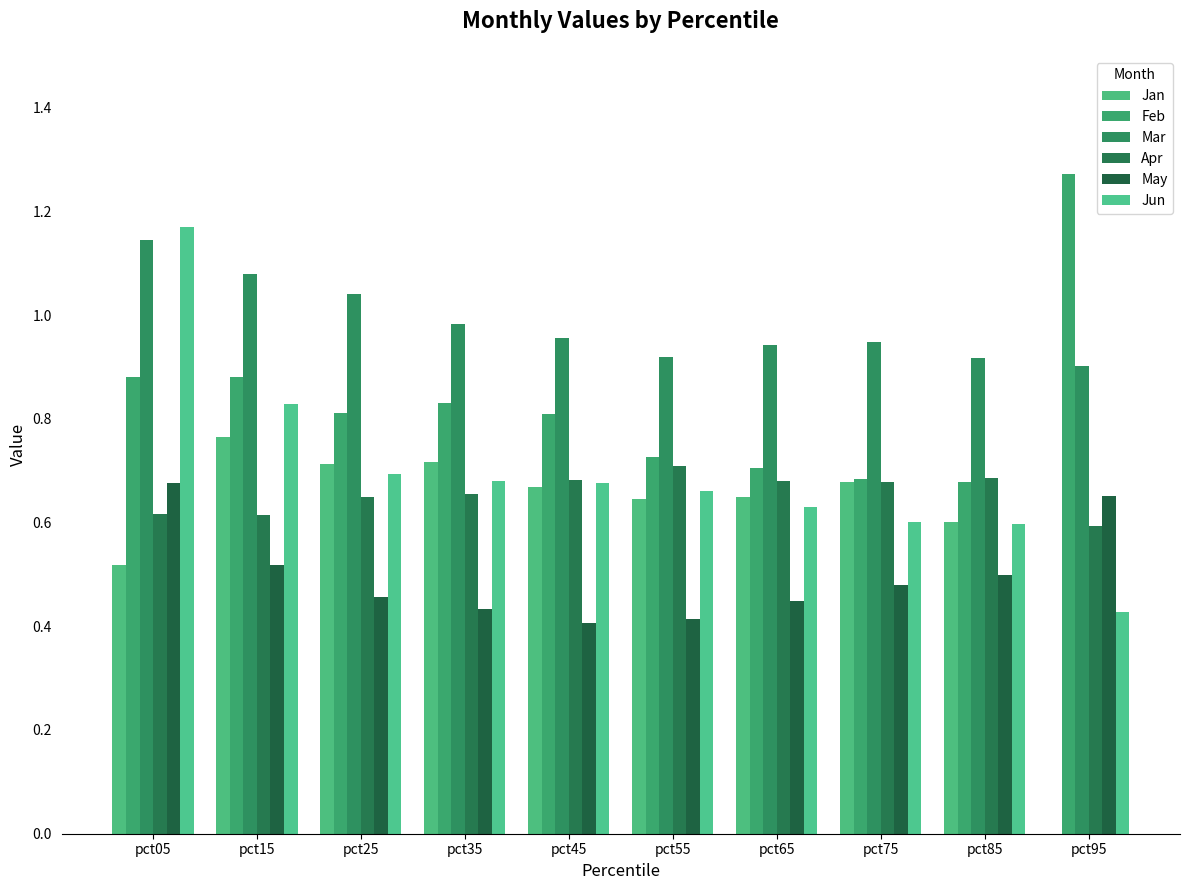

At pct75, list the series in order from smallest to largest.

May, Jun, Jan, Apr, Feb, Mar